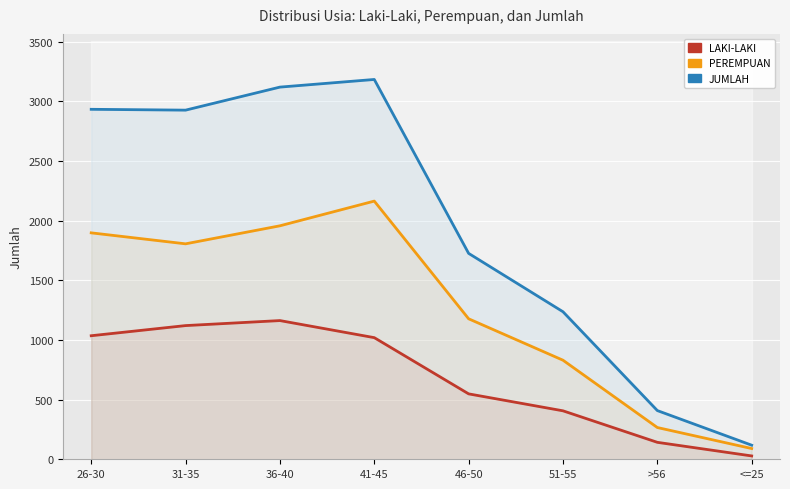

How many lines are shown in the chart?

3